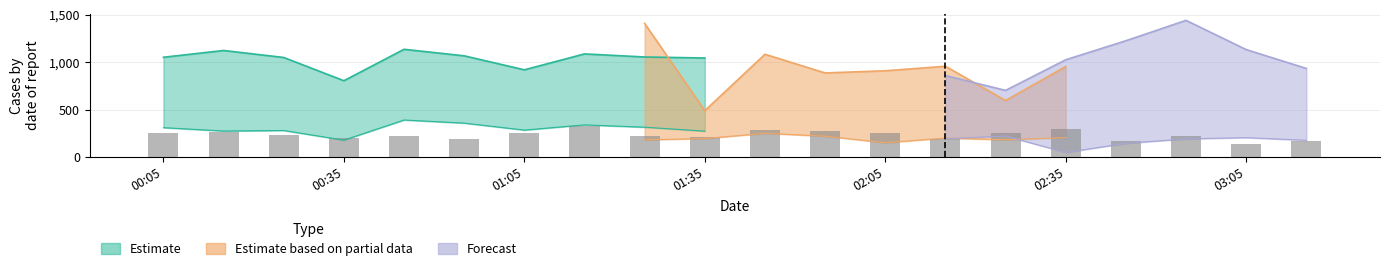

Are the bars horizontal?

No